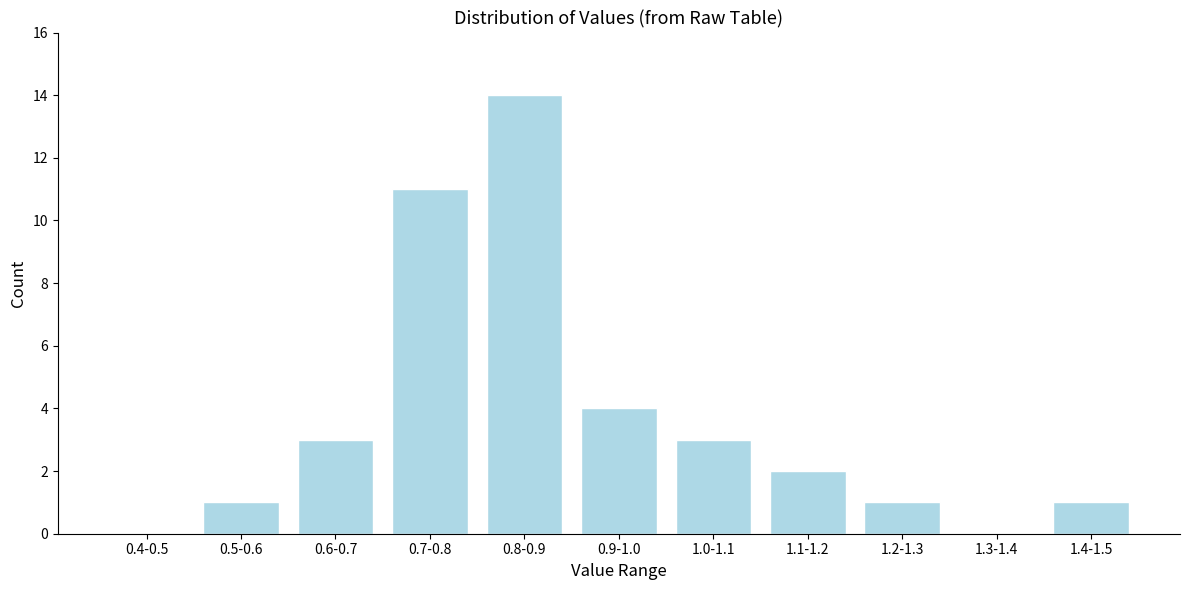

Reading left to right, extract all data points from this chart.

0.4-0.5=0	0.5-0.6=1	0.6-0.7=3	0.7-0.8=11	0.8-0.9=14	0.9-1.0=4	1.0-1.1=3	1.1-1.2=2	1.2-1.3=1	1.3-1.4=0	1.4-1.5=1